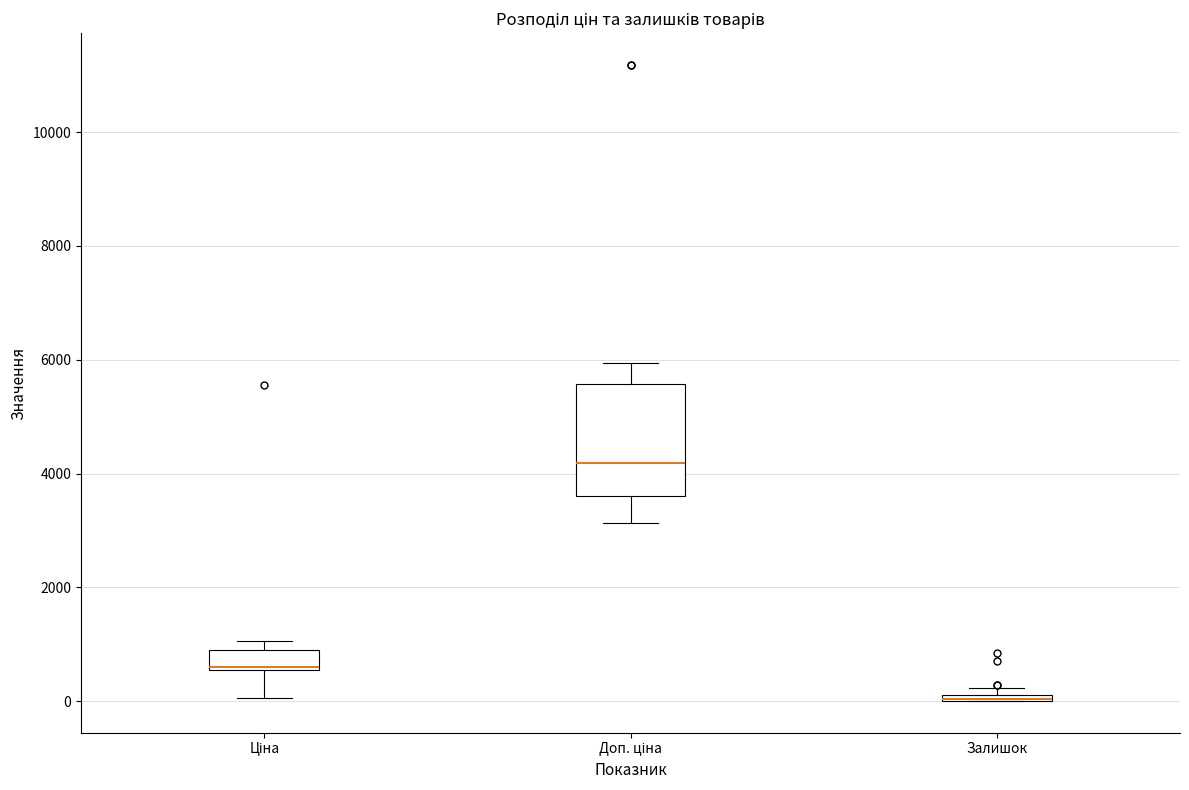

Where does the upper whisker of the box for Доп. ціна end on the y-axis? The values are not printed on the chart, so give them approximately, as read against the axis.

6000